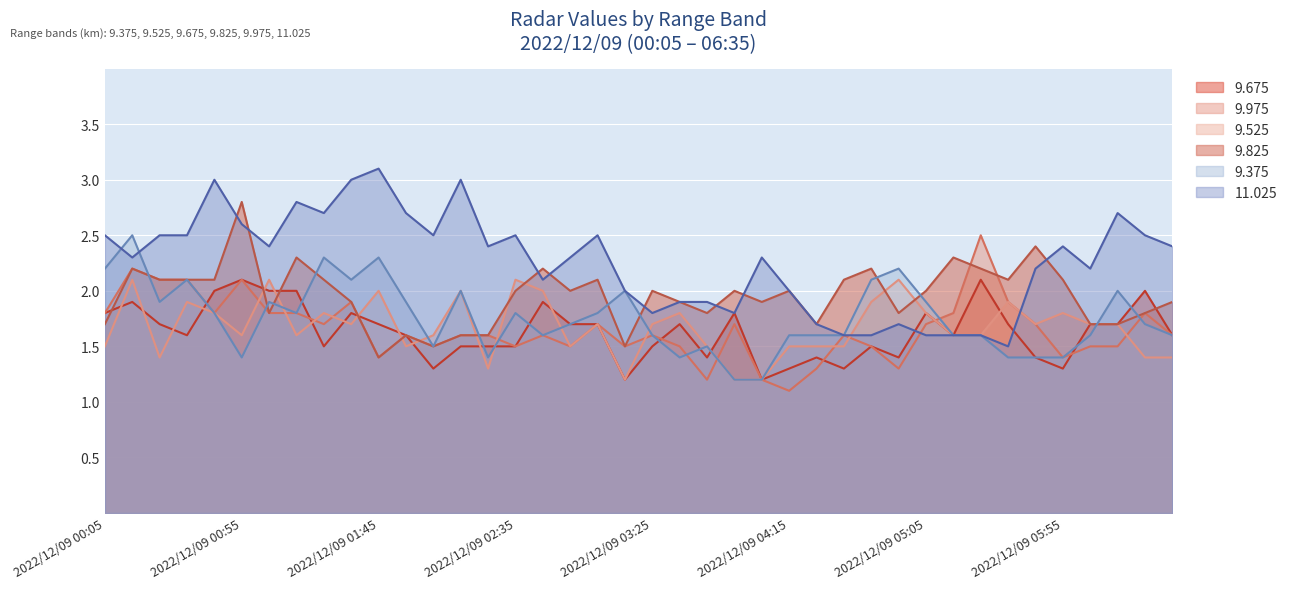

Reading right to left, extract all data points from this chart.

9.675: 1.6	2.0	1.7	1.7	1.3	1.4	1.7	2.1	1.6	1.8	1.4	1.5	1.3	1.4	1.3	1.2	1.8	1.4	1.7	1.5	1.2	1.7	1.7	1.9	1.5	1.5	1.5	1.3	1.6	1.7	1.8	1.5	2.0	2.0	2.1	2.0	1.6	1.7	1.9	1.8
9.975: 1.6	1.8	1.5	1.5	1.4	1.7	1.9	2.5	1.8	1.7	1.3	1.5	1.6	1.3	1.1	1.2	1.7	1.2	1.5	1.6	1.5	1.7	1.5	1.6	1.5	1.6	1.6	1.5	1.6	1.4	1.9	1.7	1.8	1.8	2.1	1.8	2.1	2.1	2.2	1.8
9.525: 1.4	1.4	1.7	1.7	1.8	1.7	1.9	1.6	1.6	1.8	2.1	1.9	1.5	1.5	1.5	1.2	1.2	1.5	1.8	1.7	1.2	1.7	1.5	2.0	2.1	1.3	2.0	1.6	1.5	2.0	1.7	1.8	1.6	2.1	1.6	1.8	1.9	1.4	2.1	1.5
9.825: 1.9	1.8	1.7	1.7	2.1	2.4	2.1	2.2	2.3	2.0	1.8	2.2	2.1	1.7	2.0	1.9	2.0	1.8	1.9	2.0	1.5	2.1	2.0	2.2	2.0	1.6	1.6	1.5	1.6	1.4	1.9	2.1	2.3	1.8	2.8	2.1	2.1	2.1	2.2	1.7
9.375: 1.6	1.7	2.0	1.6	1.4	1.4	1.4	1.6	1.6	1.9	2.2	2.1	1.6	1.6	1.6	1.2	1.2	1.5	1.4	1.6	2.0	1.8	1.7	1.6	1.8	1.4	2.0	1.5	1.9	2.3	2.1	2.3	1.8	1.9	1.4	1.8	2.1	1.9	2.5	2.2
11.025: 2.4	2.5	2.7	2.2	2.4	2.2	1.5	1.6	1.6	1.6	1.7	1.6	1.6	1.7	2.0	2.3	1.8	1.9	1.9	1.8	2.0	2.5	2.3	2.1	2.5	2.4	3.0	2.5	2.7	3.1	3.0	2.7	2.8	2.4	2.6	3.0	2.5	2.5	2.3	2.5